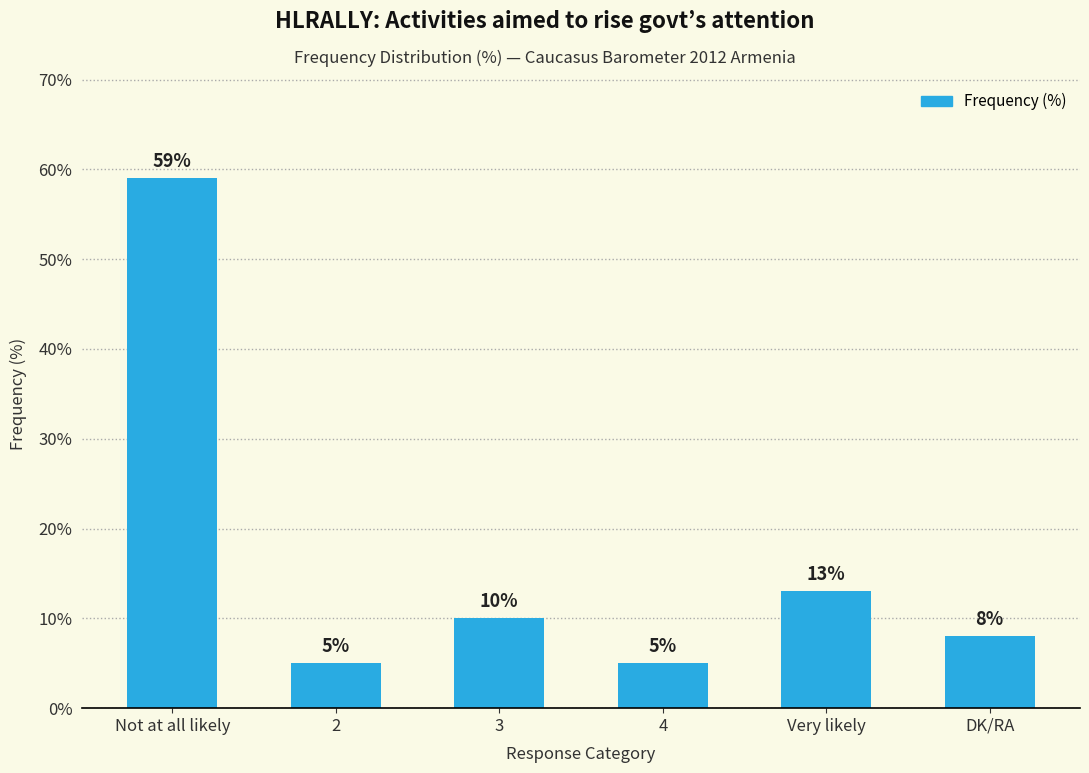

Reading left to right, list all the values displayed in this chart.

Not at all likely=59	2=5	3=10	4=5	Very likely=13	DK/RA=8